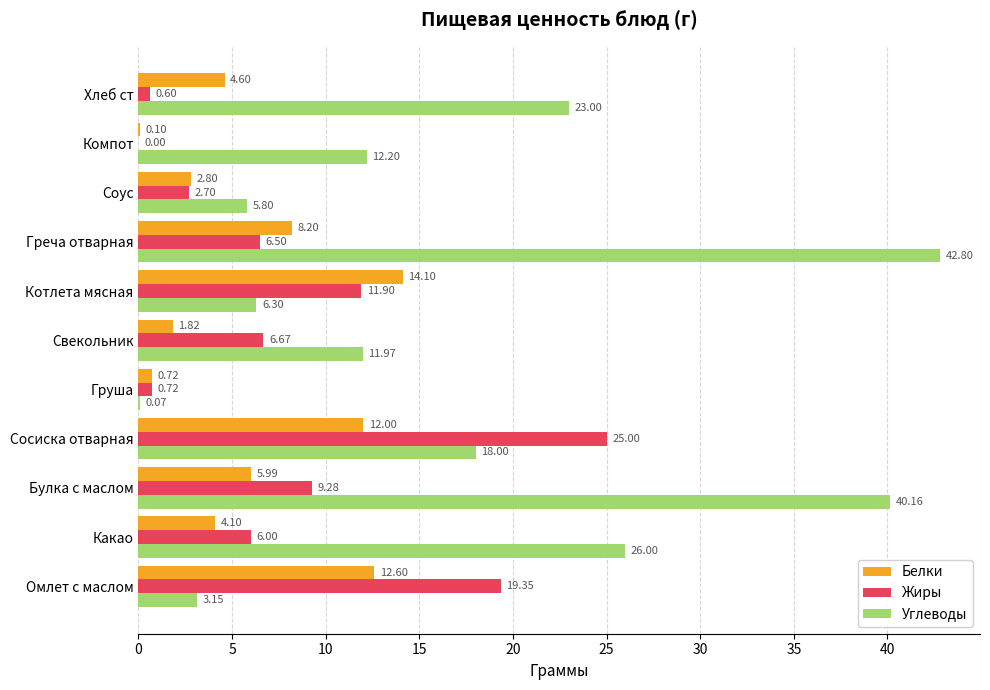

Which series changed the most between Булка с маслом and Компот?

Углеводы